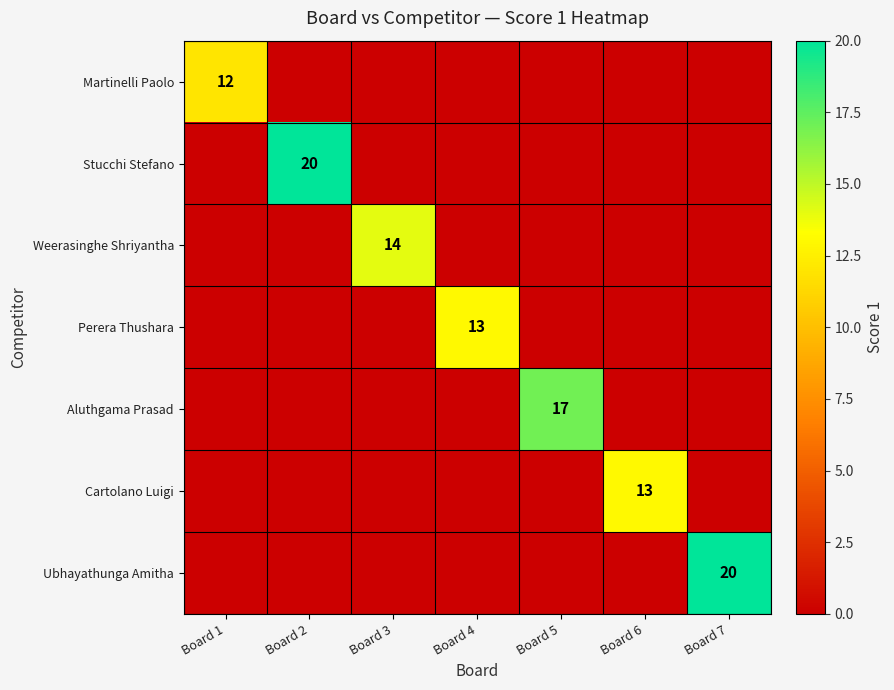

True or false: Weerasinghe Shriyantha has a value of 14 at Board 3.

True